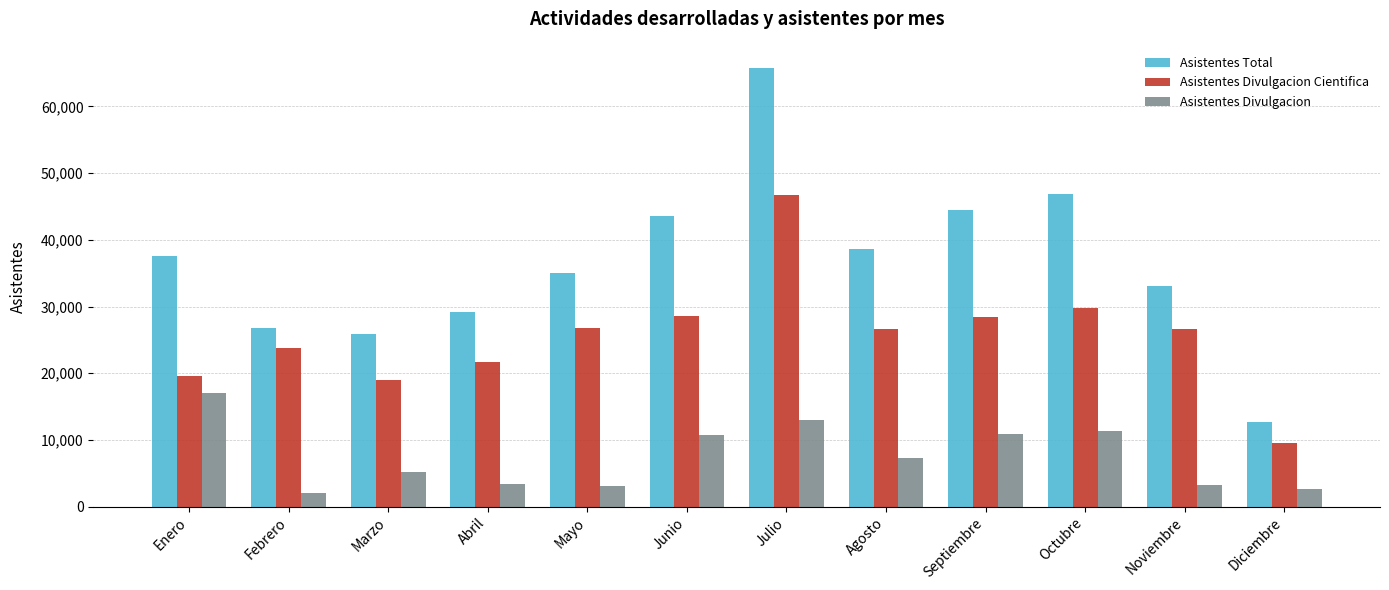

Is the value of Asistentes Total at Diciembre greater than the value of Asistentes Divulgacion Cientifica at Julio?

No